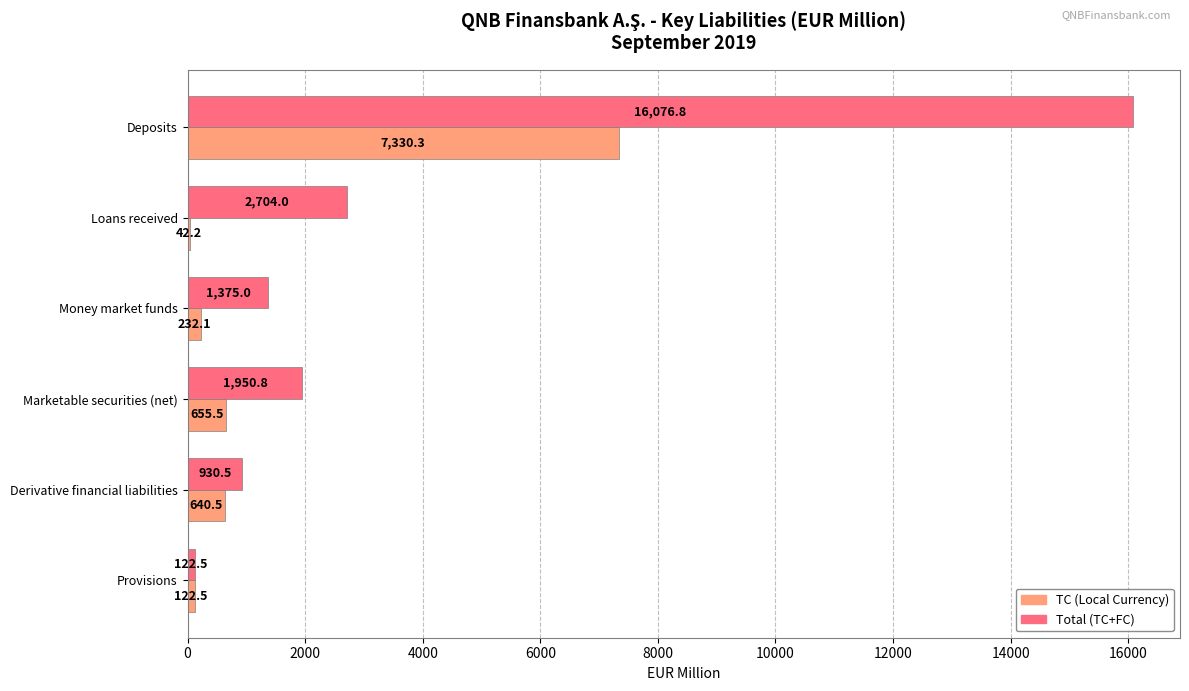

Which series has the widest spread of values?

Total (TC+FC)